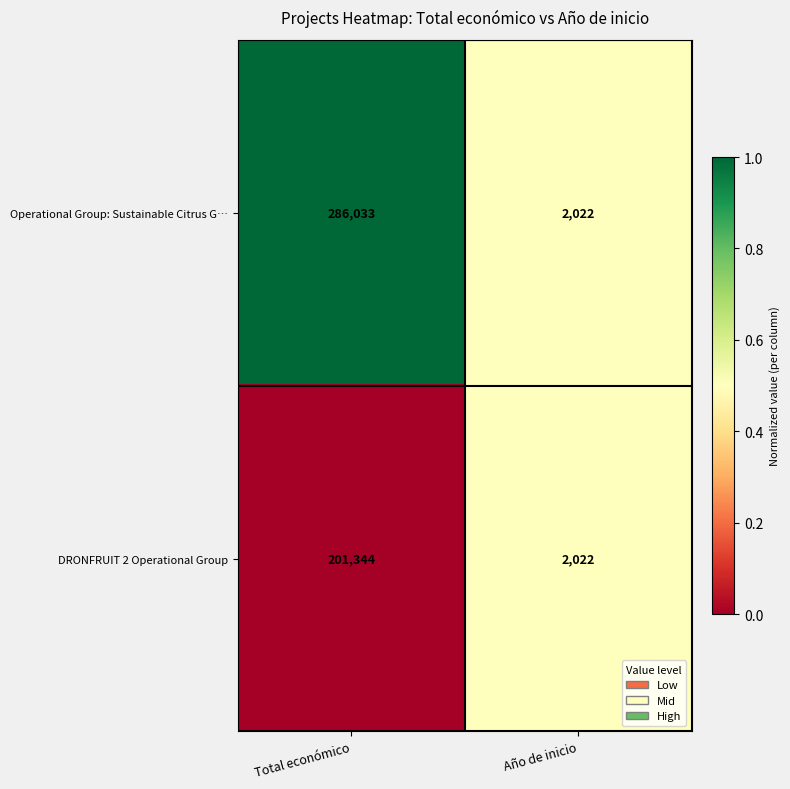

The value of Operational Group: Sustainable Citrus G… at Total económico is 374782. True or false?

False